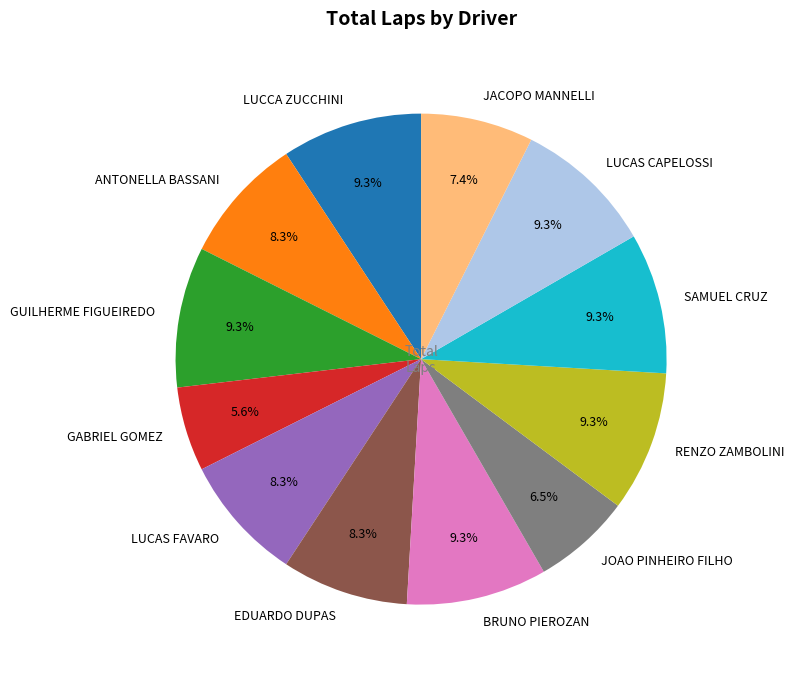

To the nearest percent, what is the average slice percentage?

8%